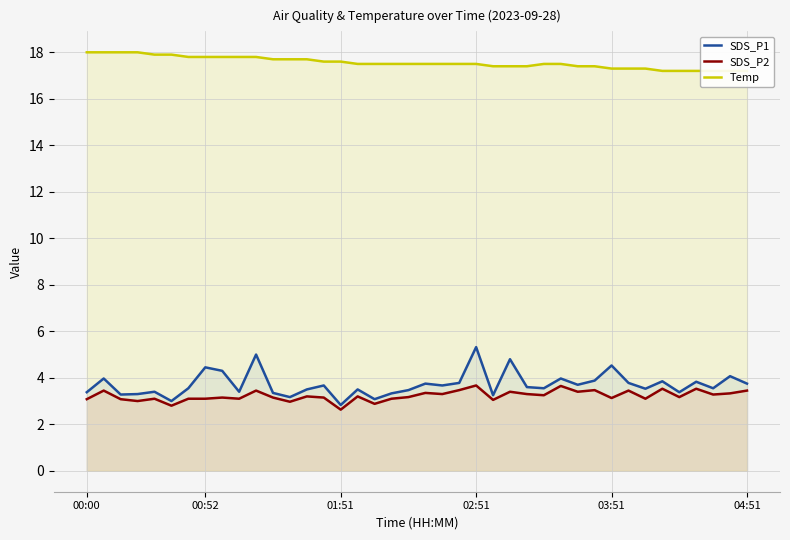

What is the lowest value of the SDS_P1 series?

2.8